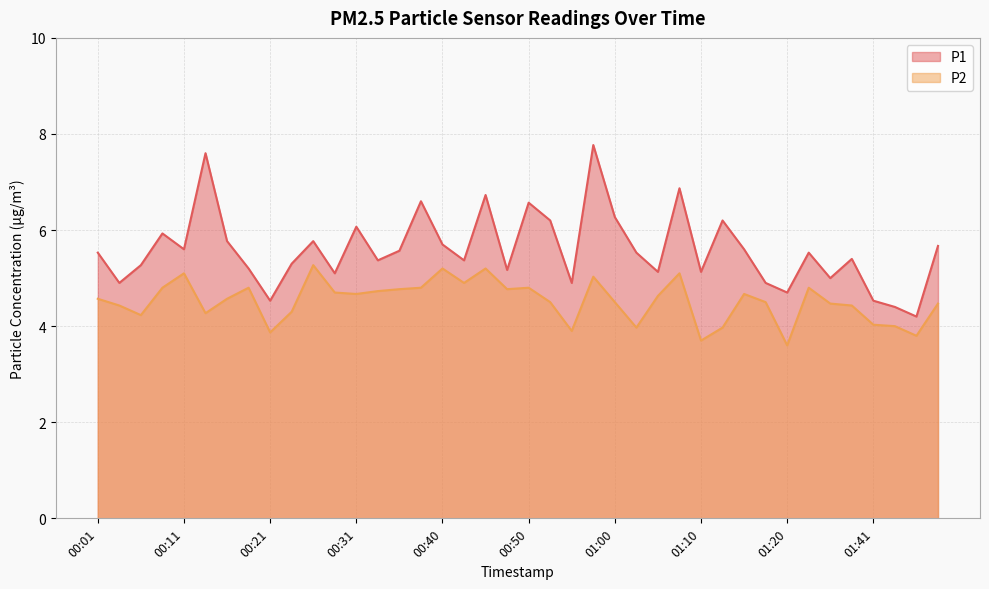

What is the average value of the P1 series?

5.6